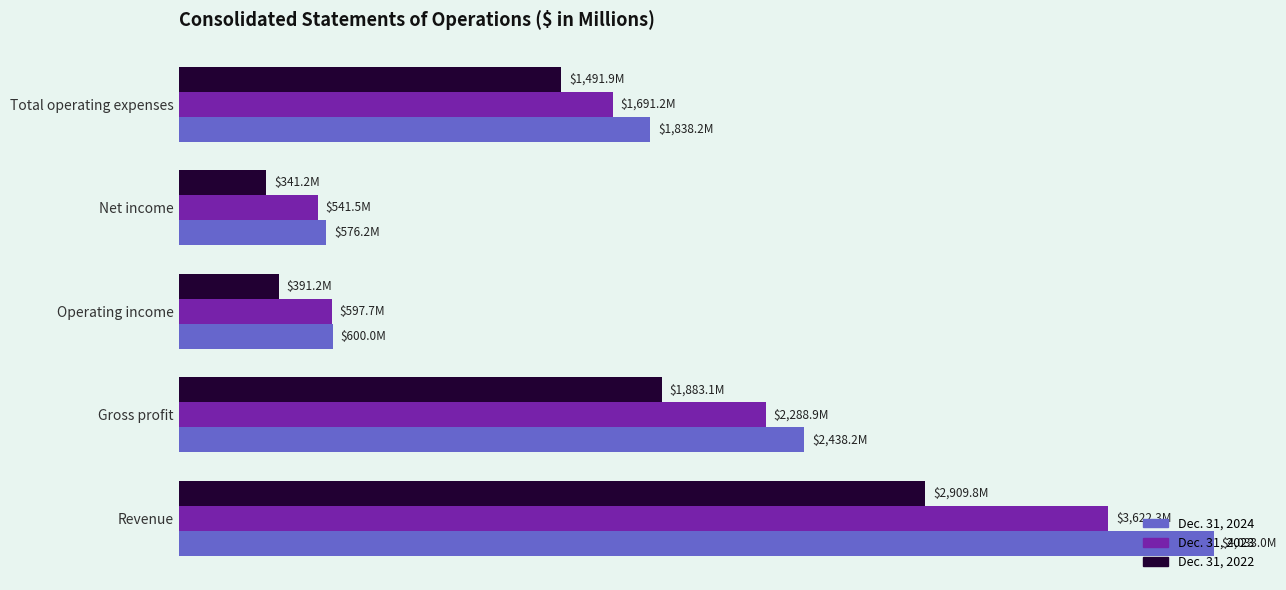

What are all the series names shown in the legend?

Dec. 31, 2024, Dec. 31, 2023, Dec. 31, 2022